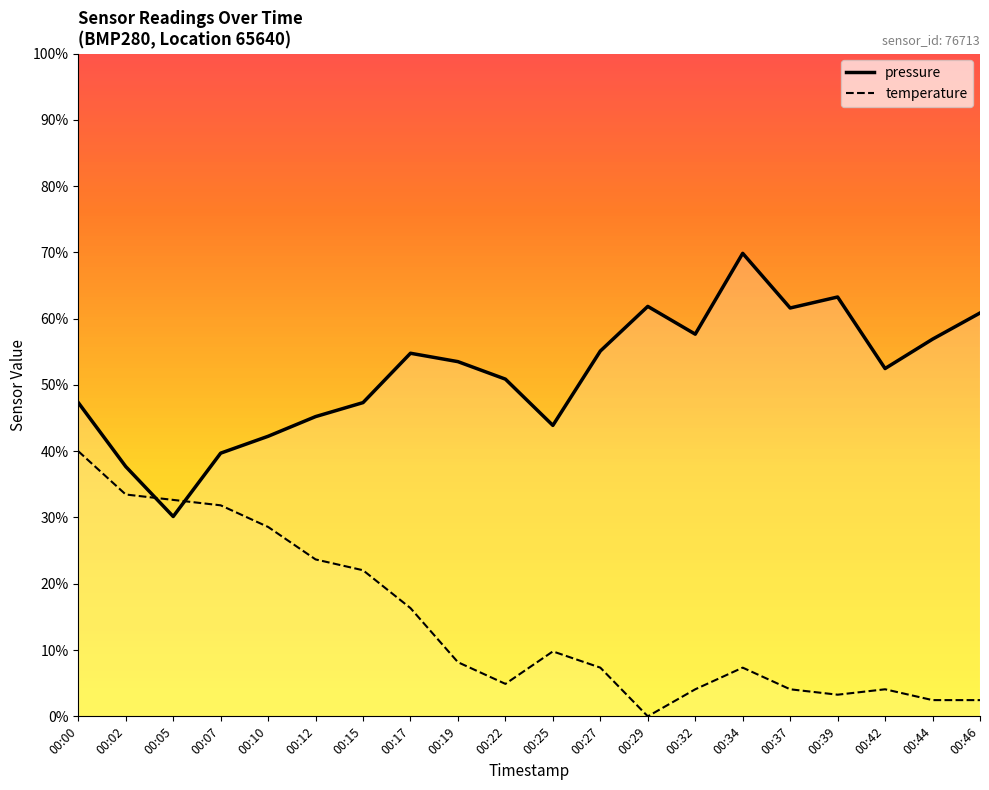

Which category has the highest value across all series?

00:34